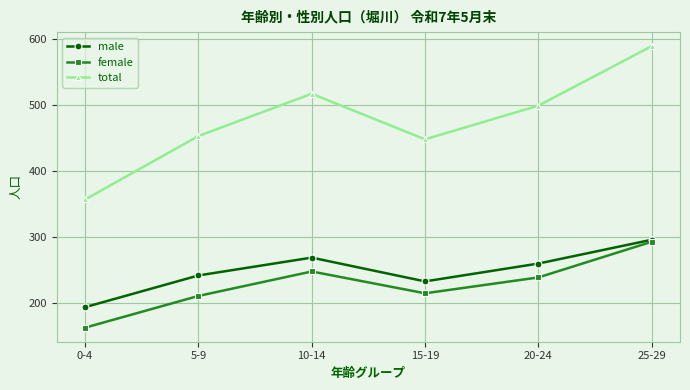

What is the difference between the highest and lowest values at 25-29?

296